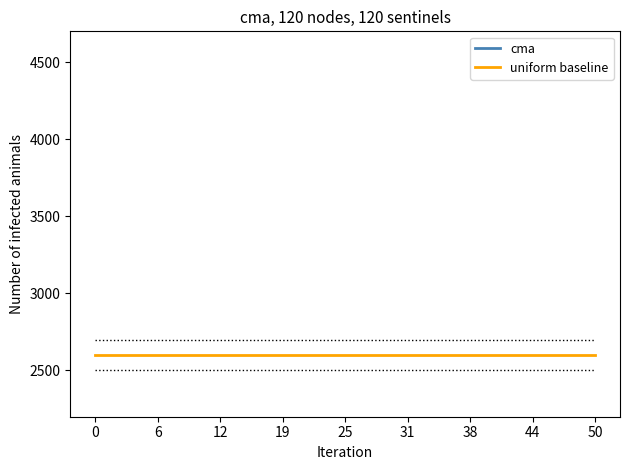

True or false: uniform baseline has a value of 662.0 at 31.

False